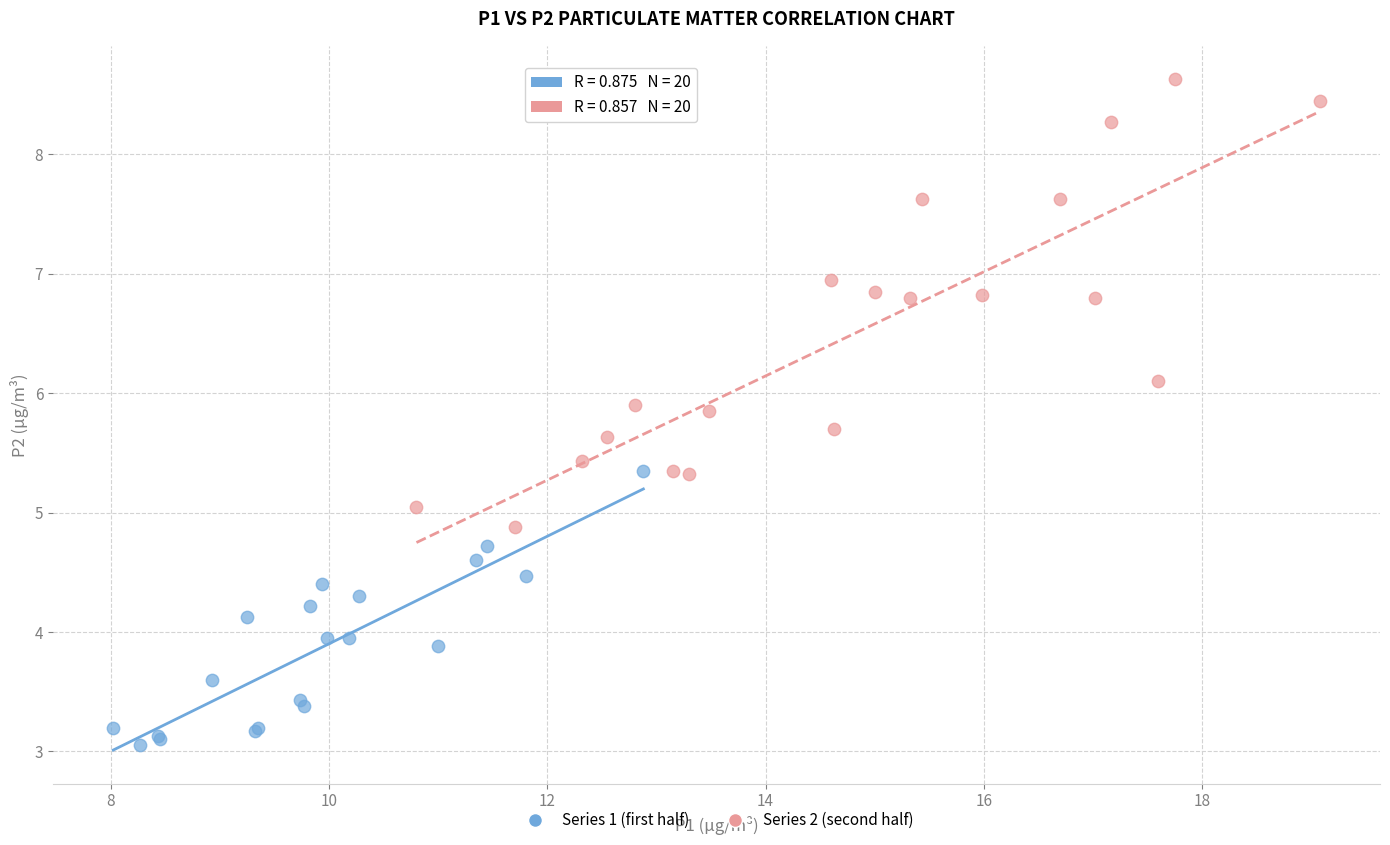

Which series contains the highest Y value?

Series 2 (second half)